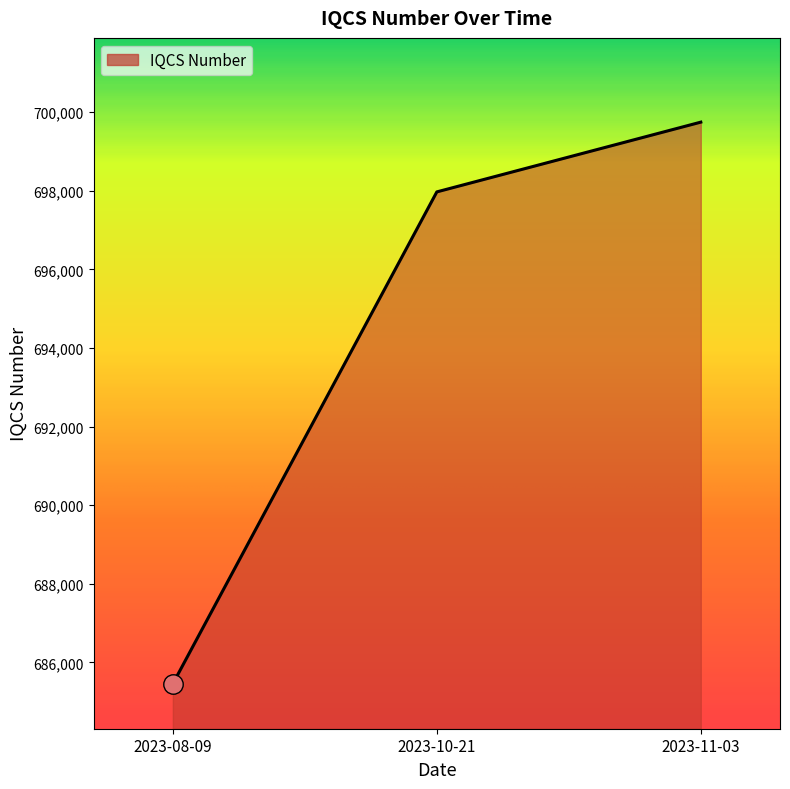

Reading left to right, transcribe all the data shown in this chart.

685456	697973	699748